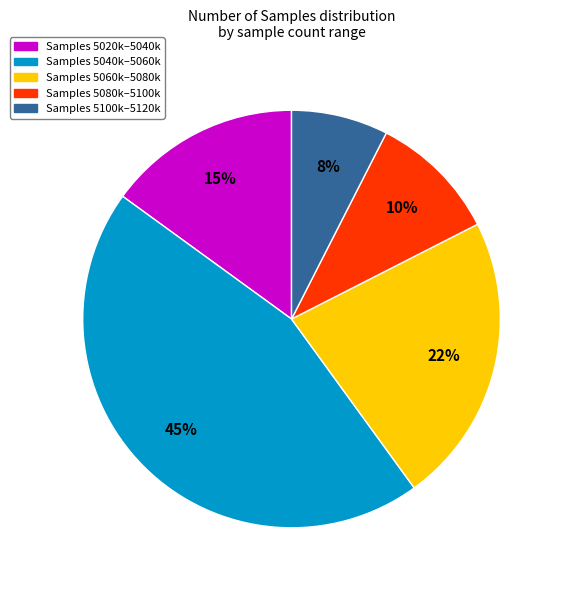

To the nearest percent, what is the average slice percentage?

20%